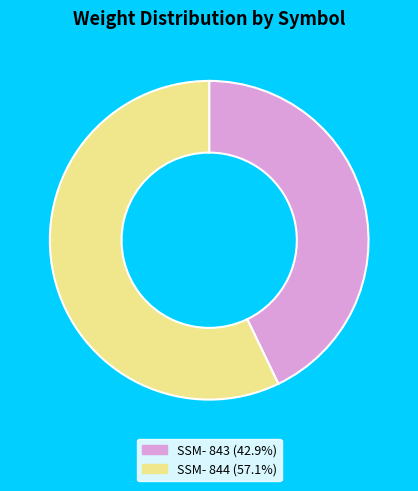

Is there any slice that represents more than half of the pie?

Yes